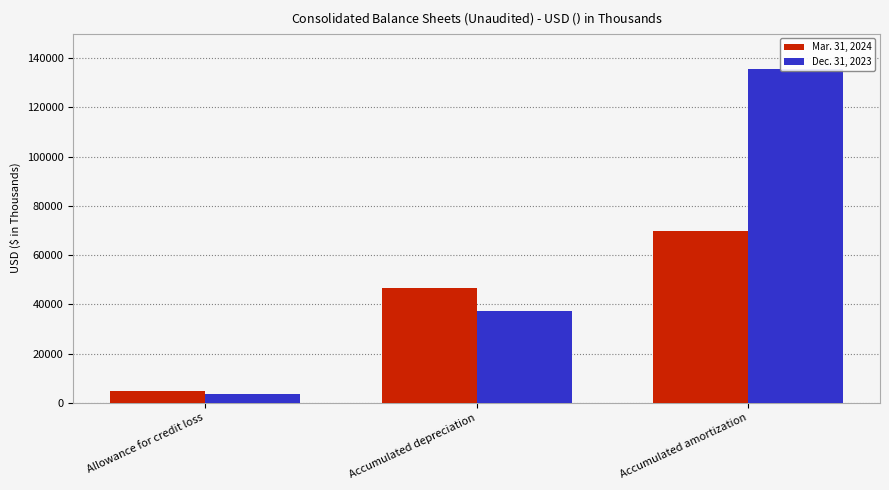

Are the bars grouped side by side (vs. stacked)?

Yes